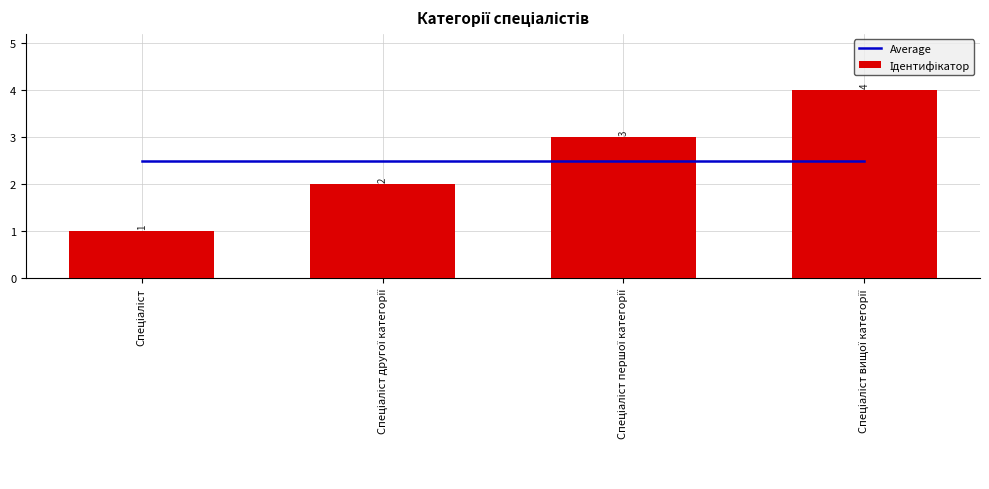

Reading right to left, what are all the values shown in this chart?

Average: Спеціаліст вищої категорії=2.5	Спеціаліст першої категорії=2.5	Спеціаліст другої категорії=2.5	Спеціаліст=2.5
Ідентифікатор: Спеціаліст вищої категорії=4.0	Спеціаліст першої категорії=3.0	Спеціаліст другої категорії=2.0	Спеціаліст=1.0